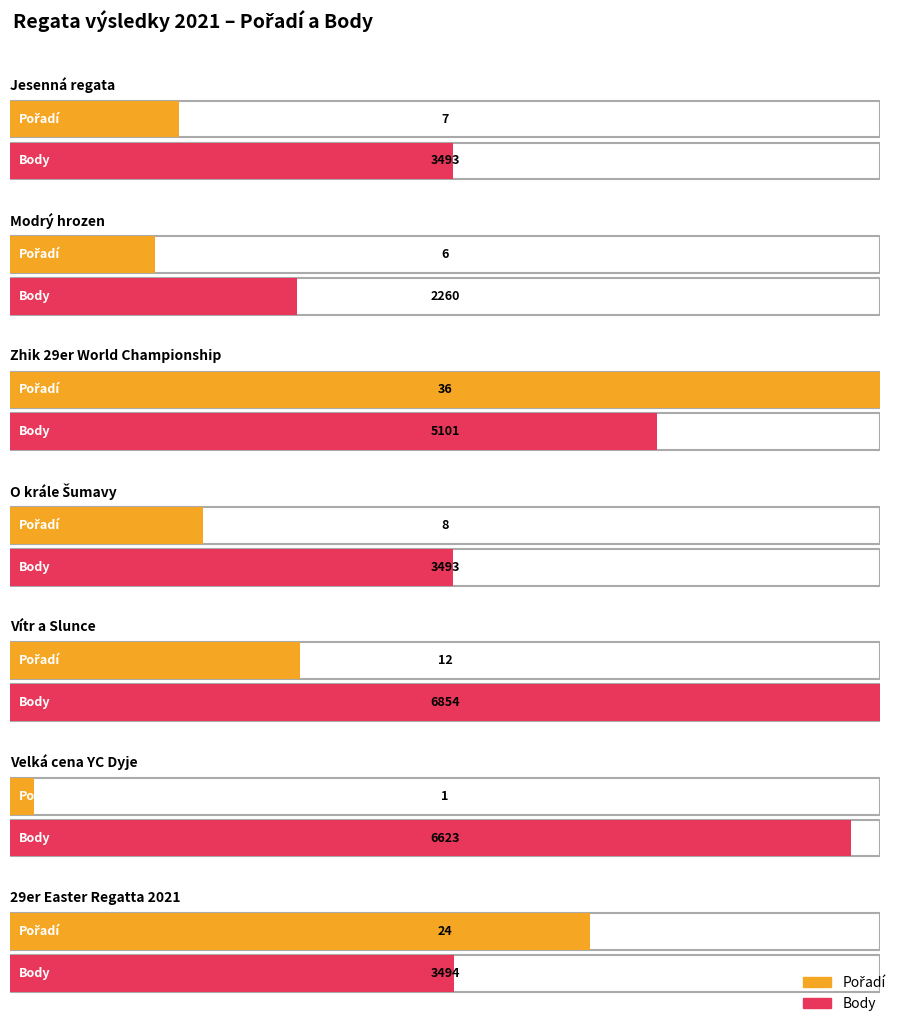

The value of Body at Velká cena YC Dyje is 6623. True or false?

True